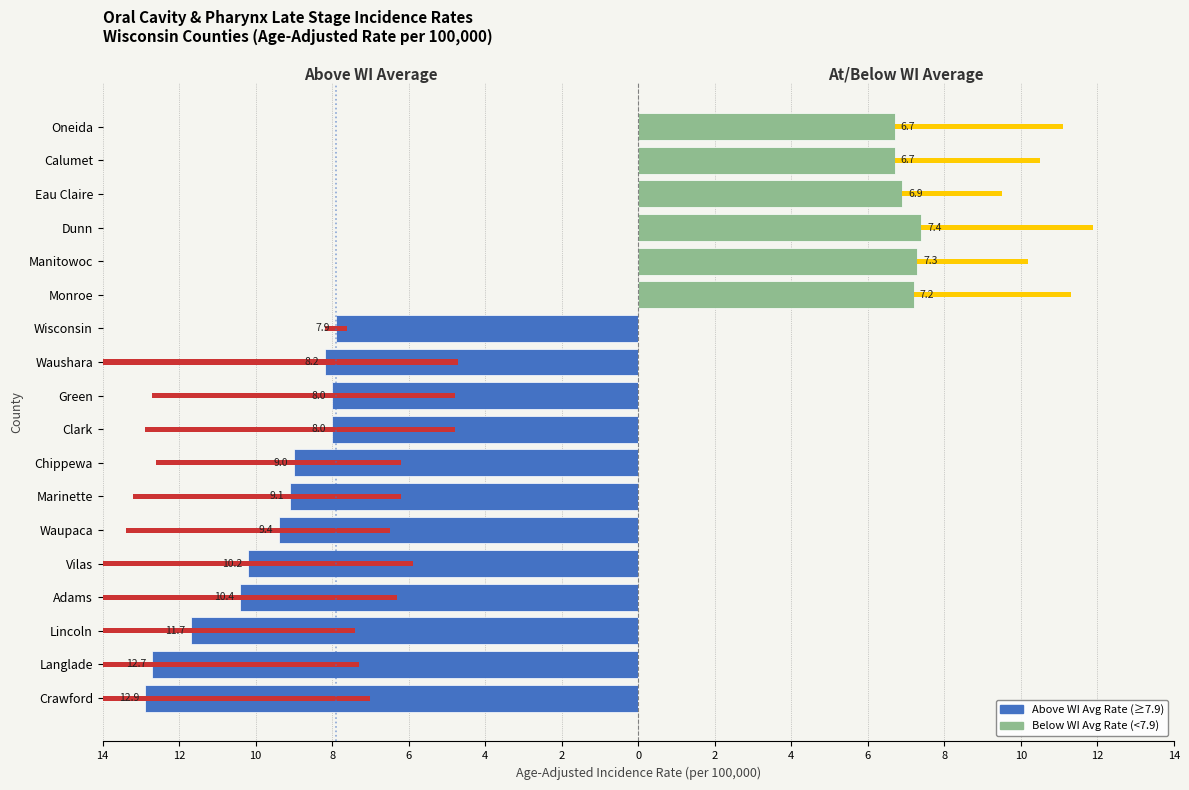

What is the label of the 8th bar from the right?

Waushara